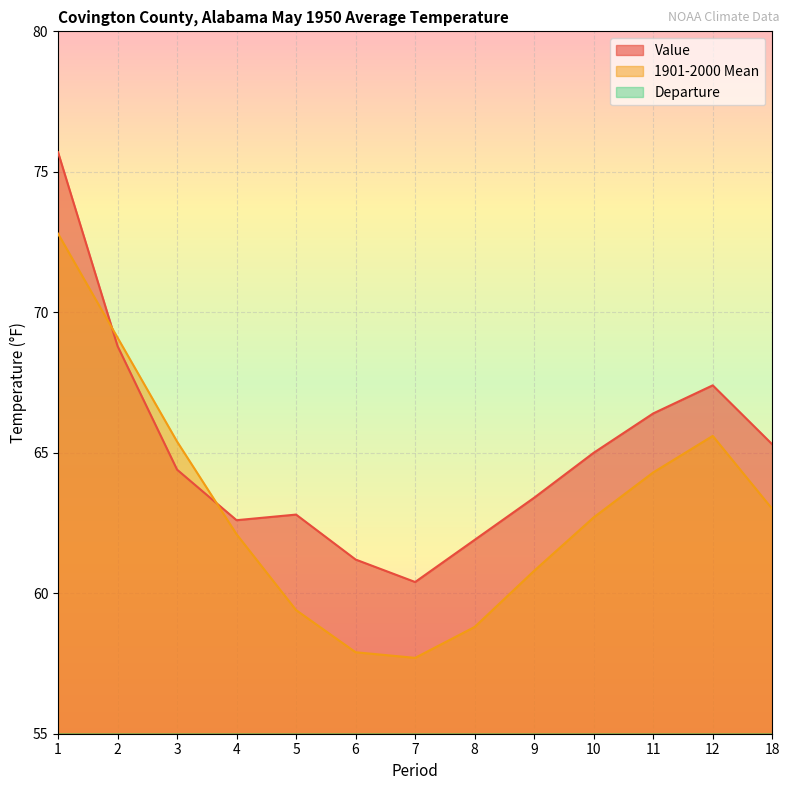

The value of 1901-2000 Mean at 5 is 35.0. True or false?

False